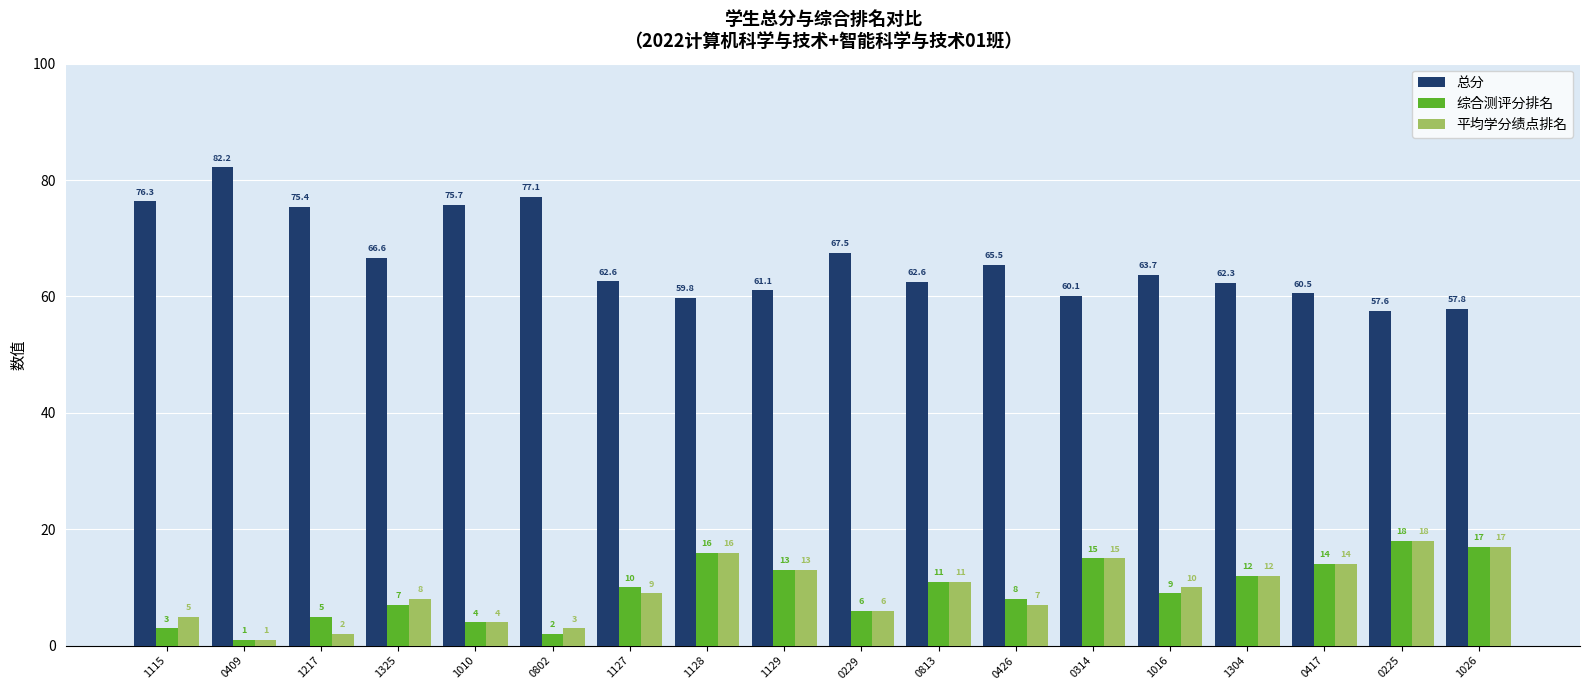

At how many categories does at least one series exceed 12?

18